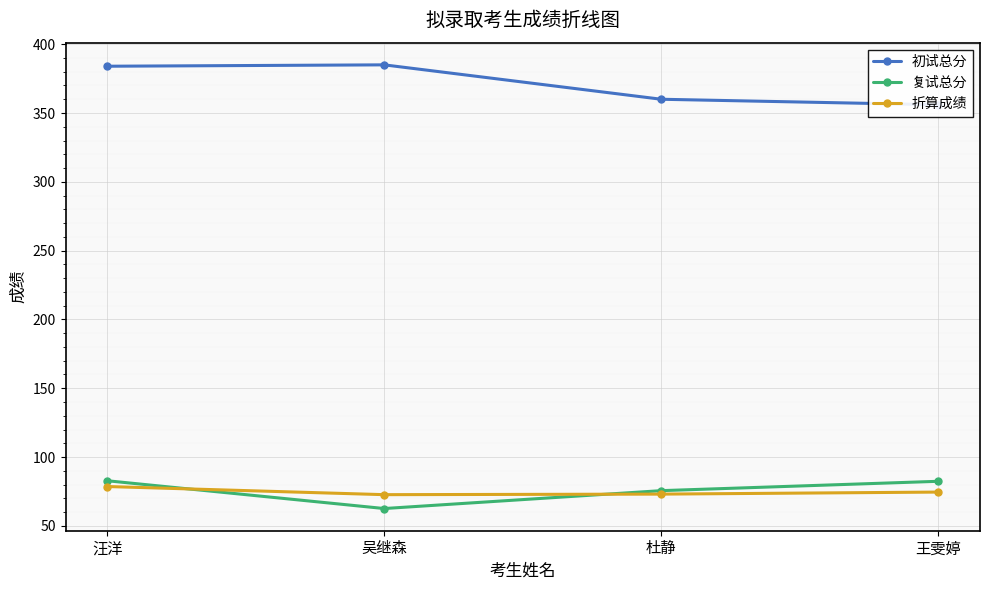

True or false: 复试总分 and 初试总分 cross at least once.

False